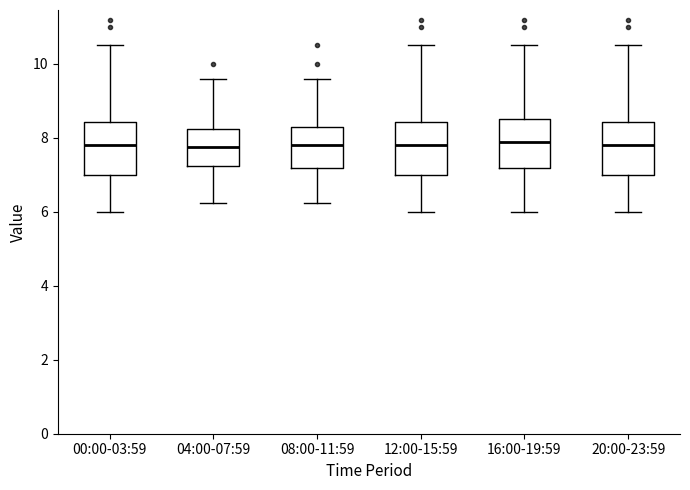

Reading left to right, read every box against the y-axis: the position of its median line, the range the box covers, and the ends of its whiskers. The values are not printed on the chart, so give them approximately, as read against the axis.

00:00-03:59: median 7.8, box 7.0 to 8.4, whiskers 6.0 to 10.6
04:00-07:59: median 7.8, box 7.2 to 8.2, whiskers 6.2 to 9.6
08:00-11:59: median 7.8, box 7.2 to 8.2, whiskers 6.2 to 9.6
12:00-15:59: median 7.8, box 7.0 to 8.4, whiskers 6.0 to 10.6
16:00-19:59: median 8.0, box 7.2 to 8.6, whiskers 6.0 to 10.6
20:00-23:59: median 7.8, box 7.0 to 8.4, whiskers 6.0 to 10.6